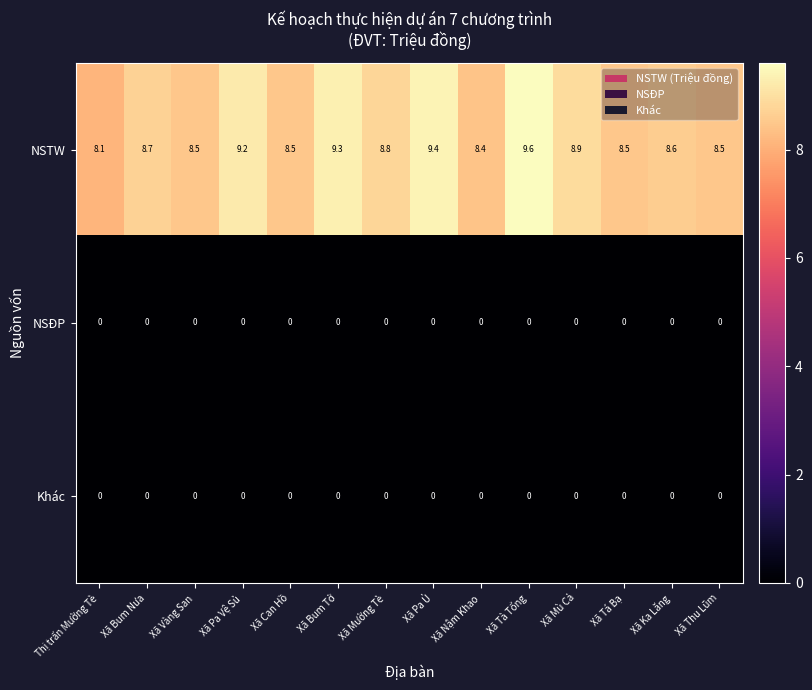

Which series has the largest total across all categories?

NSTW